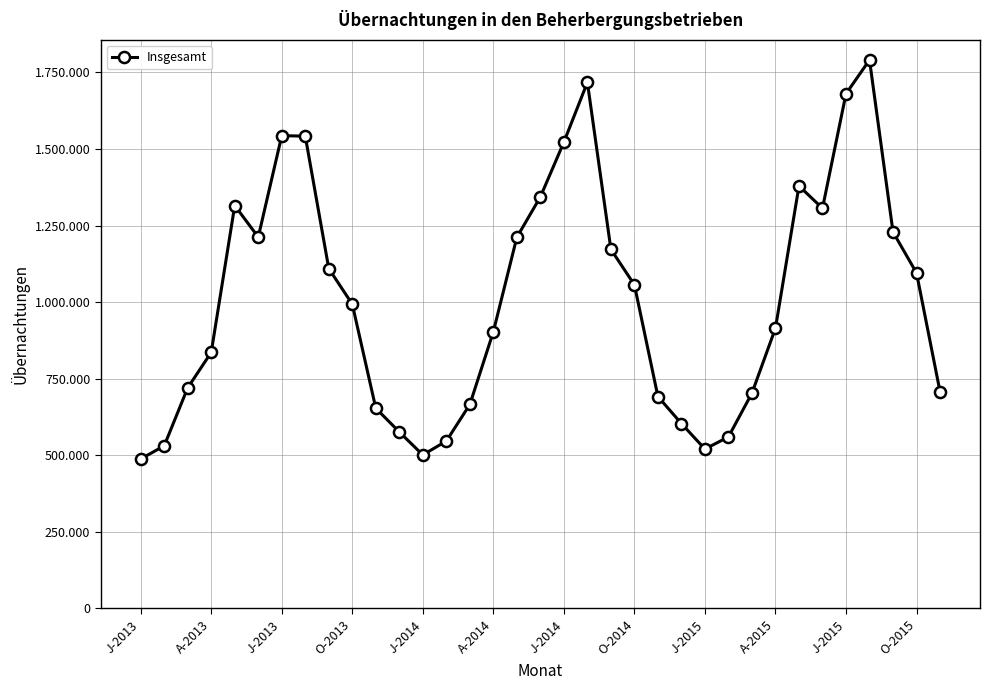

Does the chart have visible grid lines?

Yes